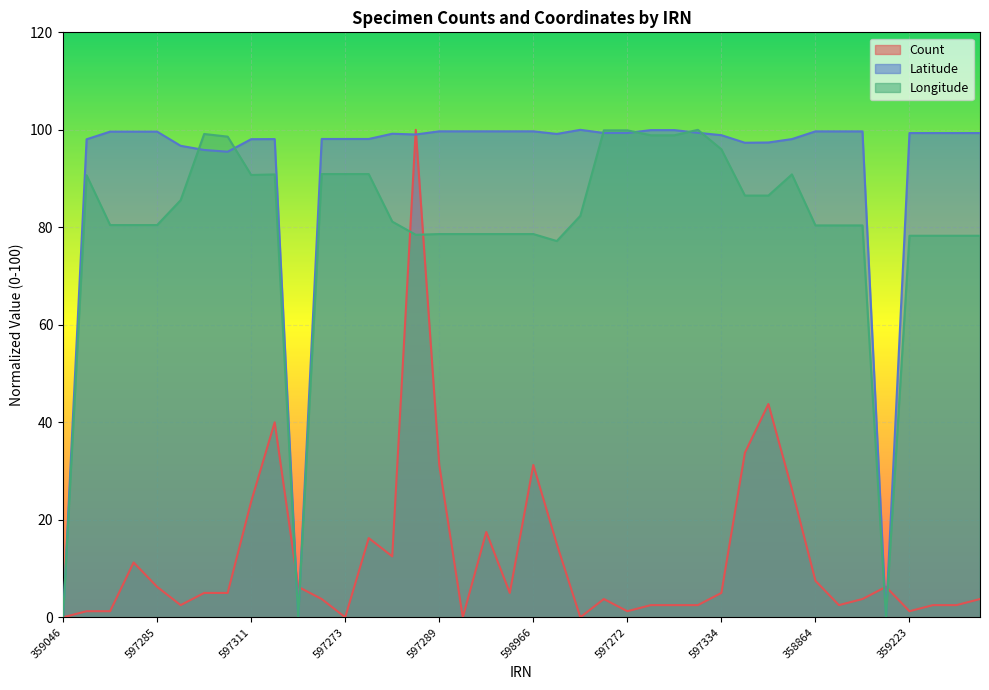

Reading right to left, transcribe all the data shown in this chart.

Count: 359160=3.8	359059=2.5	359024=2.5	359223=1.2	597300=6.2	359057=3.8	358850=2.5	358864=7.5	597296=26.2	597302=43.8	597304=33.8	597334=5.0	597332=2.5	597288=2.5	597287=2.5	597272=1.2	597271=3.8	597333=0.0	597294=15.0	598966=31.2	597292=5.0	597291=17.5	597290=0.0	597289=31.2	597306=100.0	597295=12.5	358710=16.2	597273=0.0	385613=3.8	597327=6.2	597321=40.0	597311=23.8	597298=5.0	597328=5.0	597318=2.5	597285=6.2	597284=11.2	597286=1.2	597335=1.2	359046=0.0
Latitude: 359160=99.3	359059=99.3	359024=99.3	359223=99.3	597300=0.0	359057=99.7	358850=99.7	358864=99.7	597296=98.1	597302=97.4	597304=97.4	597334=98.9	597332=99.4	597288=99.9	597287=99.9	597272=99.4	597271=99.4	597333=100.0	597294=99.2	598966=99.7	597292=99.7	597291=99.7	597290=99.7	597289=99.7	597306=99.0	597295=99.2	358710=98.1	597273=98.1	385613=98.1	597327=0.0	597321=98.1	597311=98.1	597298=95.5	597328=95.9	597318=96.7	597285=99.6	597284=99.6	597286=99.6	597335=98.1	359046=0.0
Longitude: 359160=78.3	359059=78.3	359024=78.3	359223=78.3	597300=0.0	359057=80.4	358850=80.4	358864=80.4	597296=90.9	597302=86.5	597304=86.5	597334=96.0	597332=100.0	597288=98.9	597287=98.9	597272=99.9	597271=99.9	597333=82.4	597294=77.2	598966=78.6	597292=78.6	597291=78.6	597290=78.6	597289=78.6	597306=78.5	597295=81.2	358710=90.9	597273=90.9	385613=90.9	597327=0.0	597321=90.9	597311=90.7	597298=98.6	597328=99.1	597318=85.6	597285=80.5	597284=80.5	597286=80.5	597335=90.7	359046=0.0